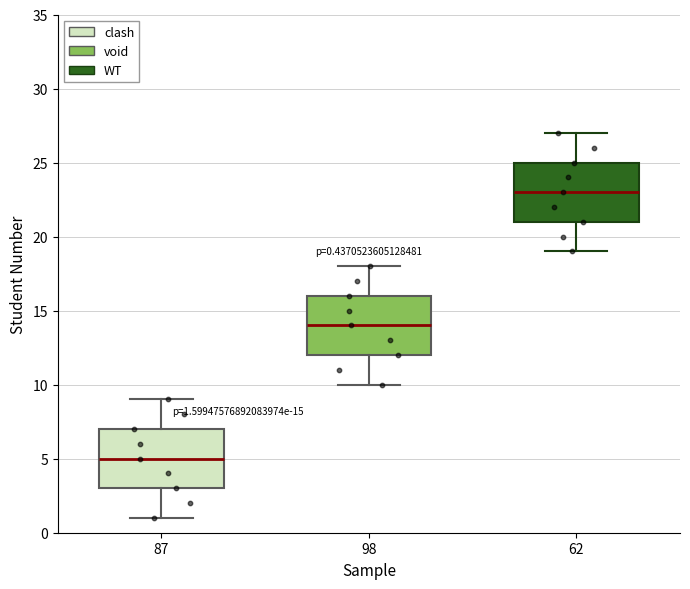

Which box has the lowest median line?

87